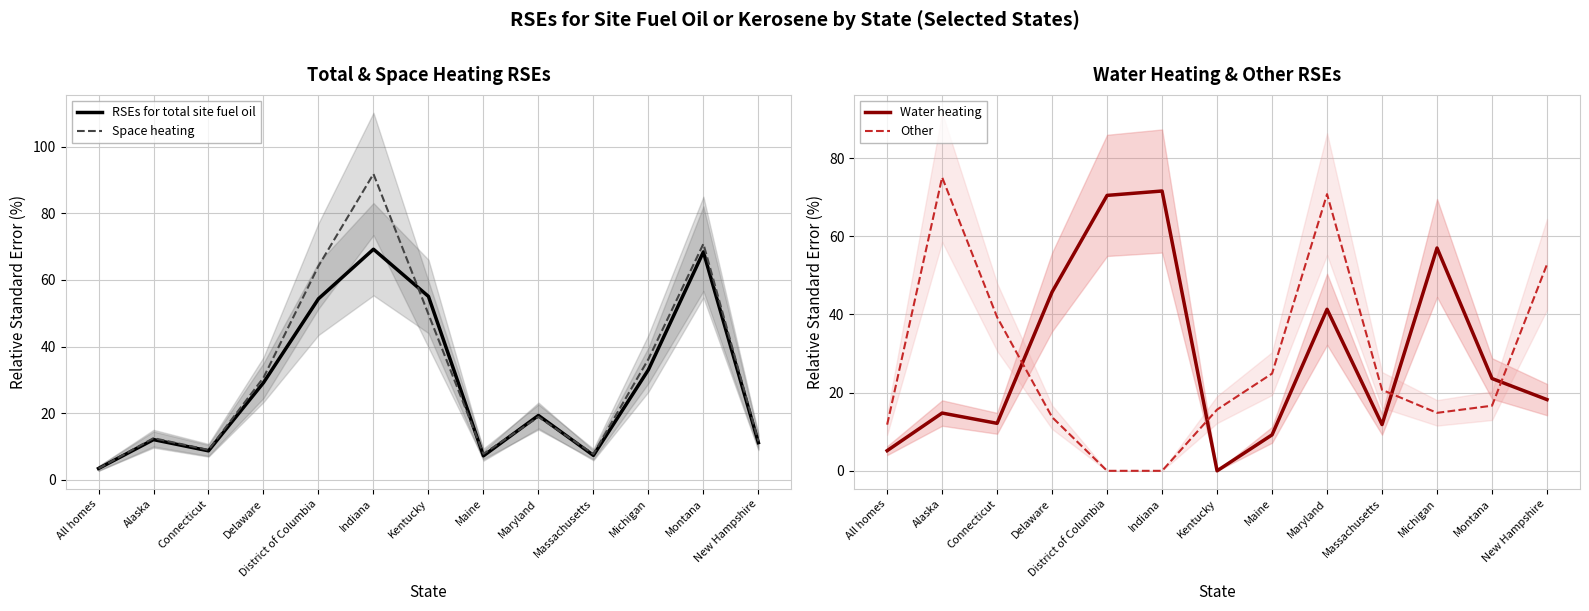

How many interior local valleys does the Other series have?

1